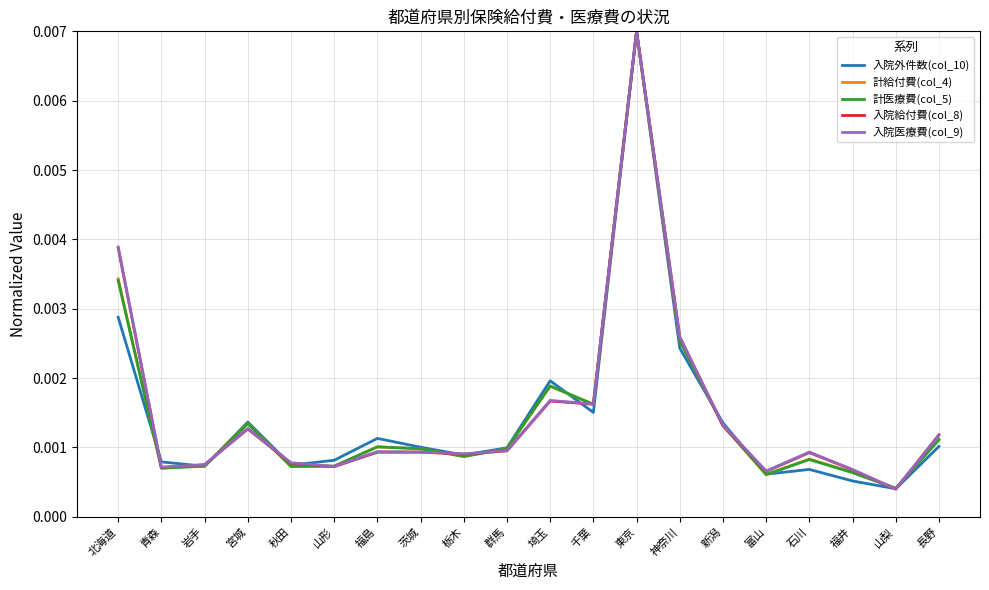

What position from the left is 青森?

2